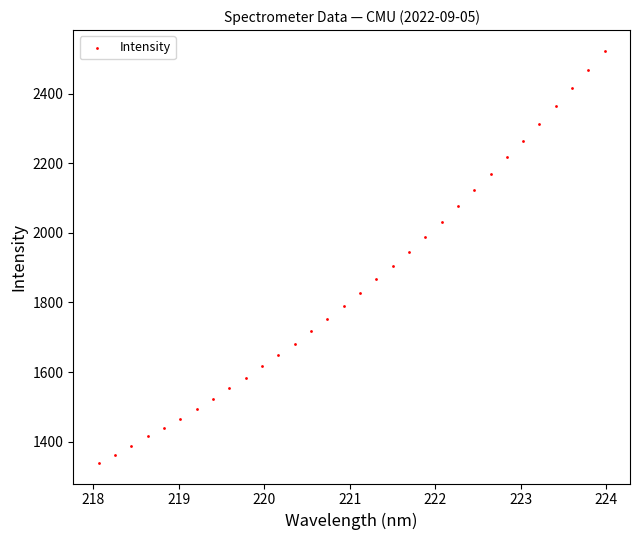

What is the range of Y values (max minus min)?

1184.0